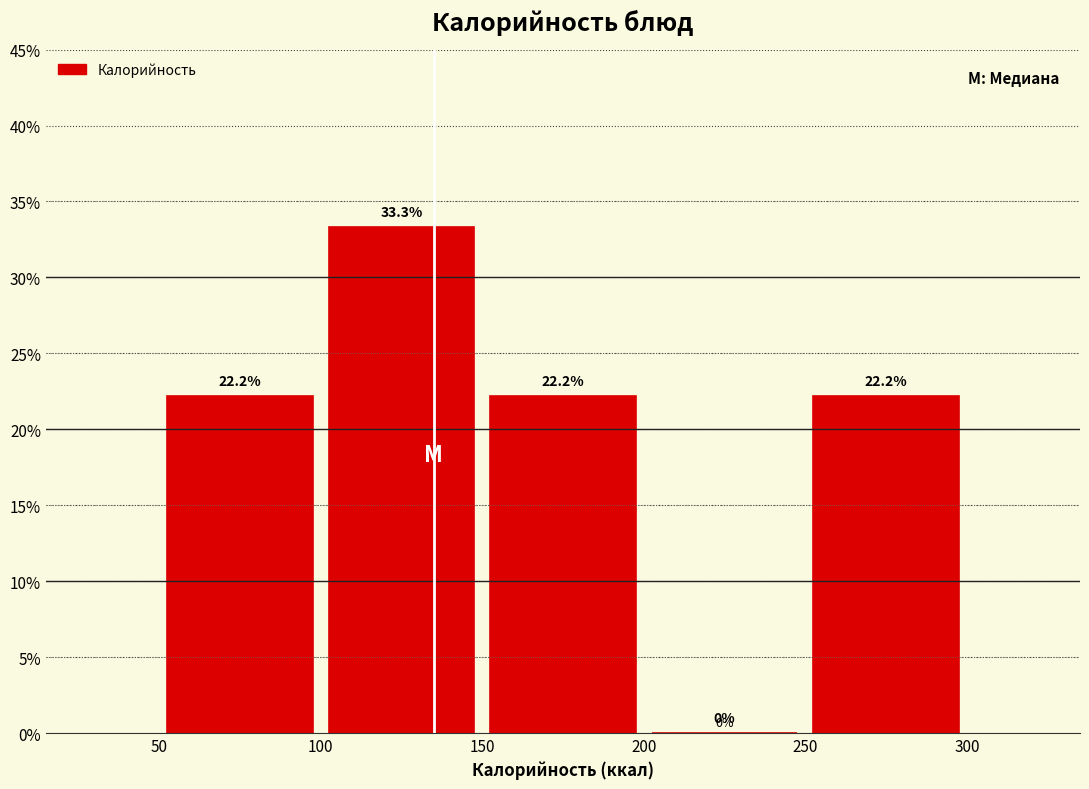

What is the height of the bar covering 150 to 200 on the x-axis?

22.2